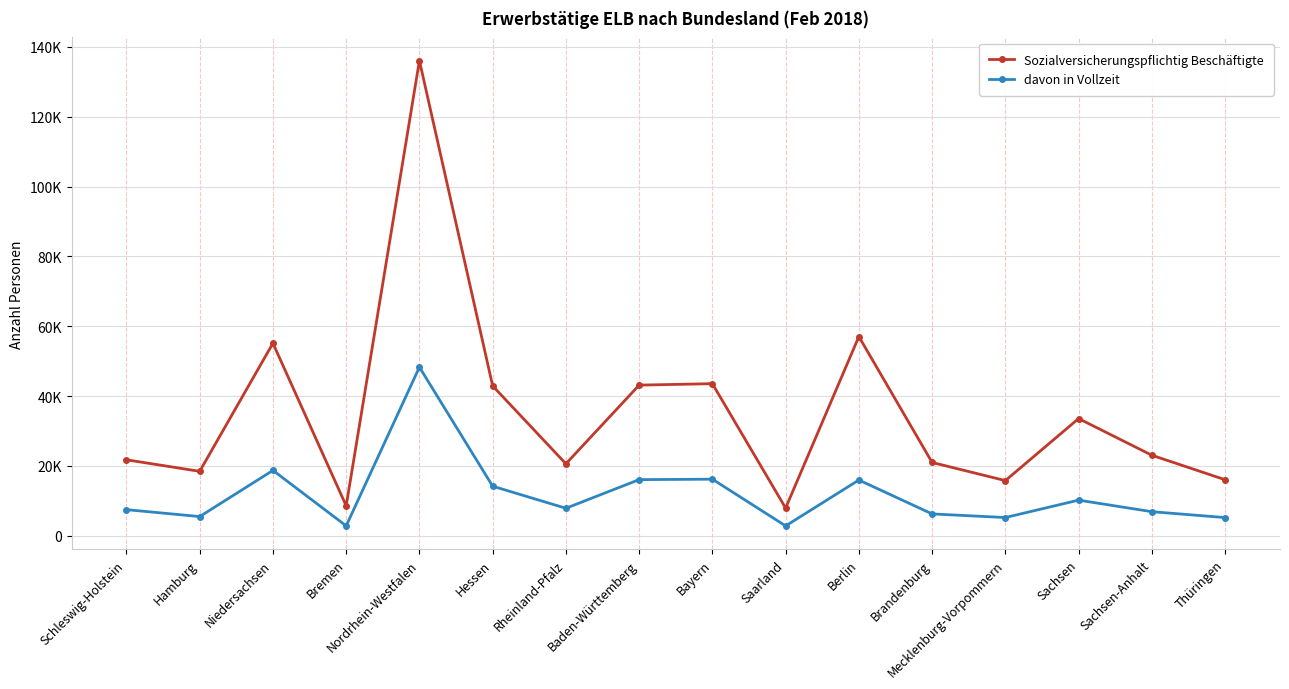

What is the approximate value of davon in Vollzeit at Bremen, to the nearest 50?

2800